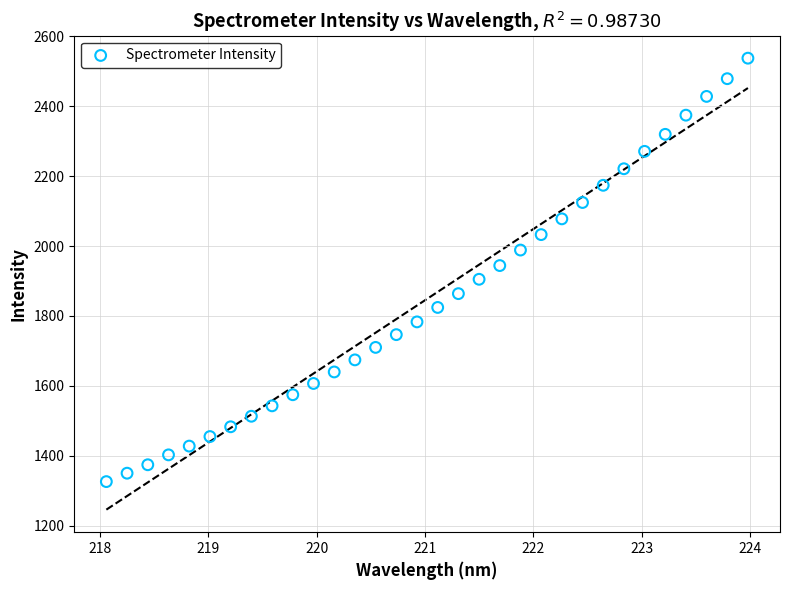

What is the range of X values (max minus min)?

5.9